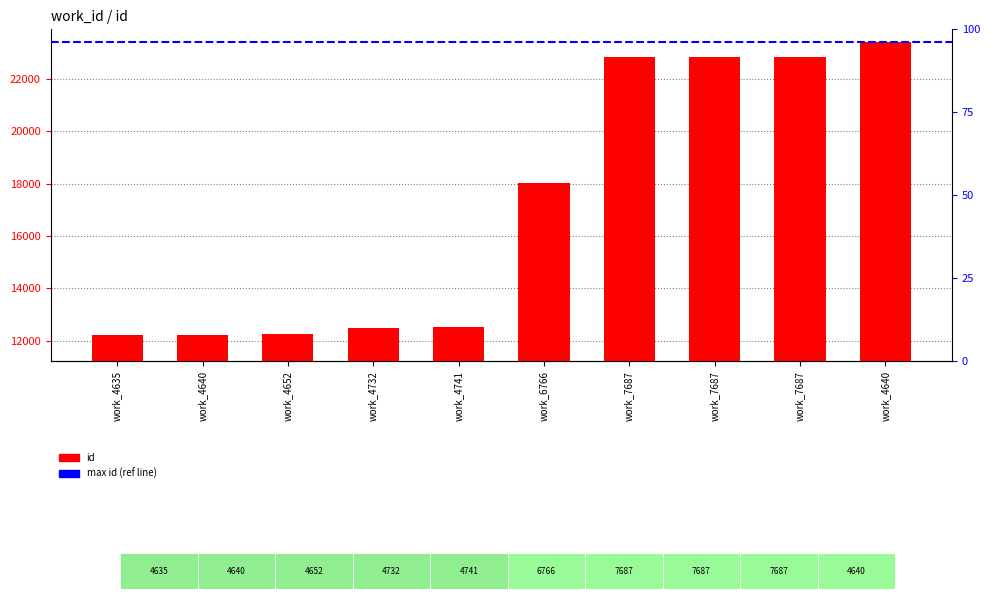

Between work_4635 and work_4741, which is larger?

work_4741